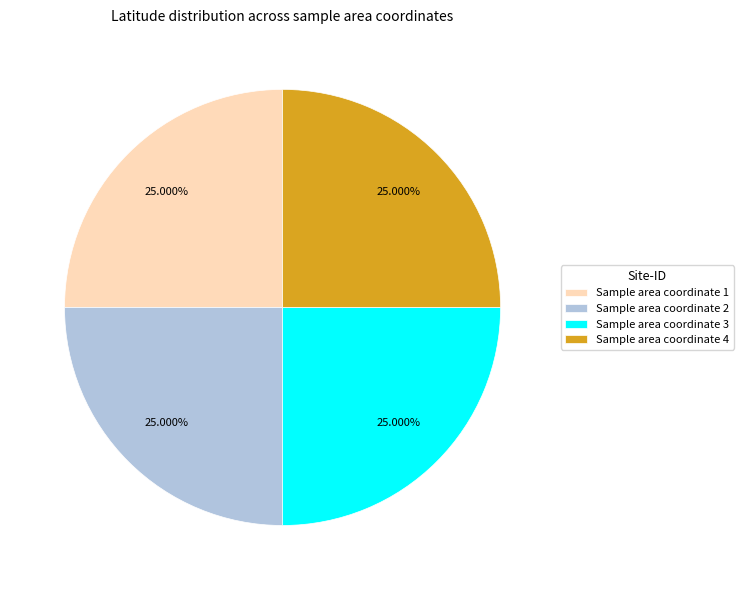

Count the number of slices in the pie.

4